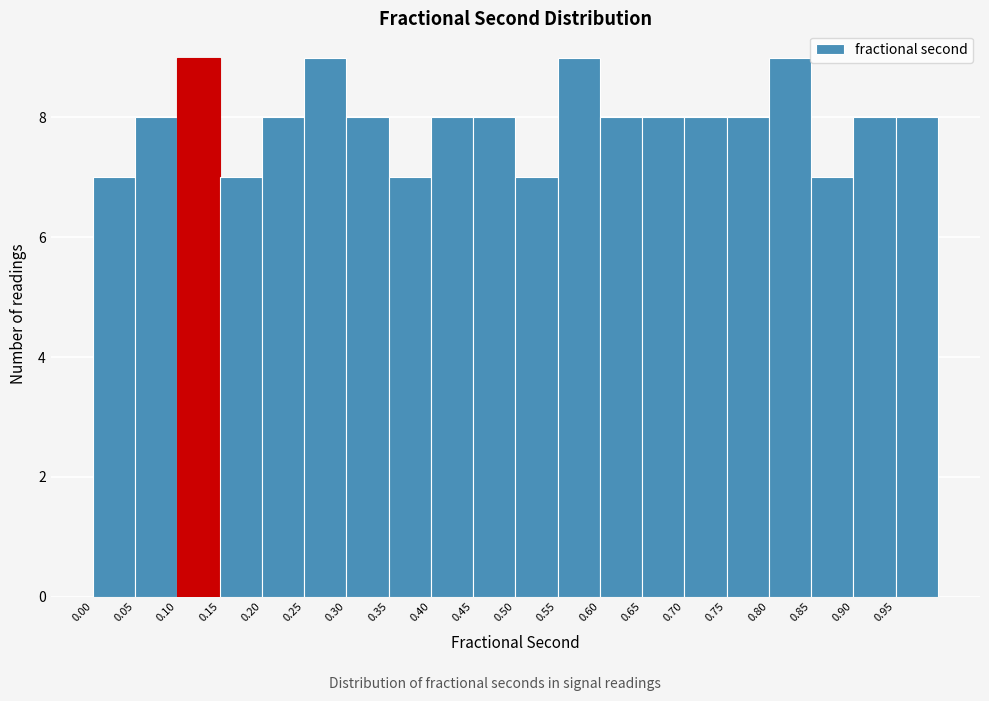

Reading left to right, list every bar in this chart as the range it spans on the x-axis followed by its height. The values are not printed on the chart, so give them approximately, as read against the axis.

0.00 to 0.05: 7
0.05 to 0.10: 8
0.10 to 0.15: 9
0.15 to 0.20: 7
0.20 to 0.25: 8
0.25 to 0.30: 9
0.30 to 0.35: 8
0.35 to 0.40: 7
0.40 to 0.45: 8
0.45 to 0.50: 8
0.50 to 0.55: 7
0.55 to 0.60: 9
0.60 to 0.65: 8
0.65 to 0.70: 8
0.70 to 0.75: 8
0.75 to 0.80: 8
0.80 to 0.85: 9
0.85 to 0.90: 7
0.90 to 0.95: 8
0.95 to 1.00: 8